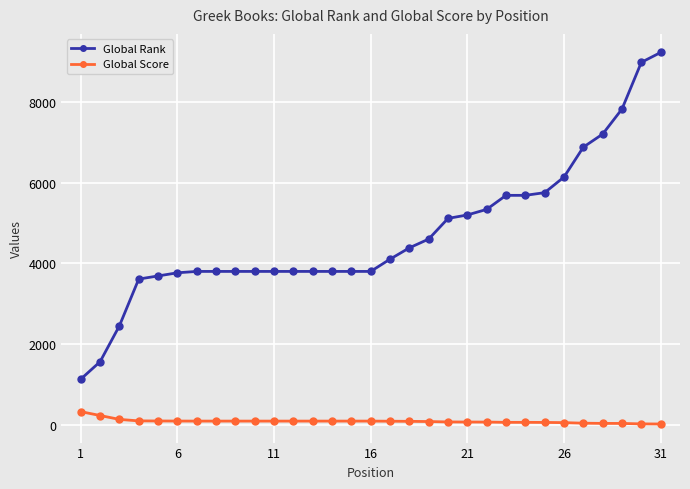

List the series in order of their peak value, highest first.

Global Rank, Global Score